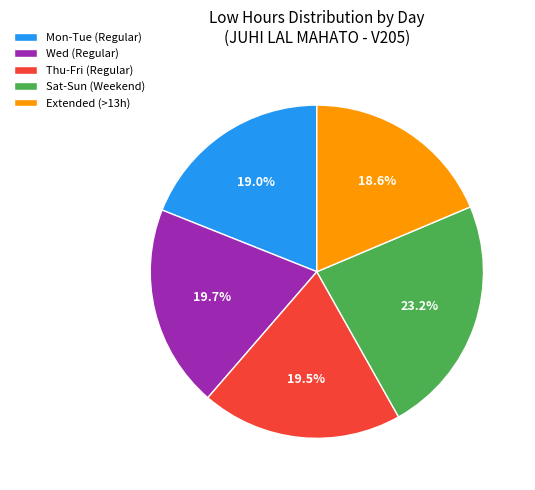

What is the largest slice in the pie chart?

Sat-Sun (Weekend)